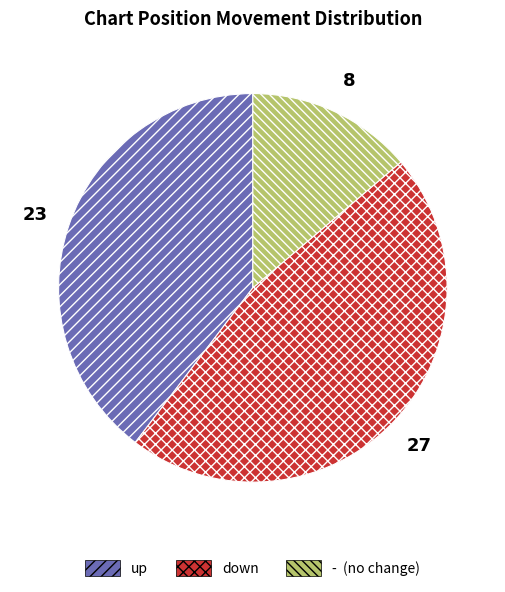

What is the ratio of the value at - to the value at up?

0.3